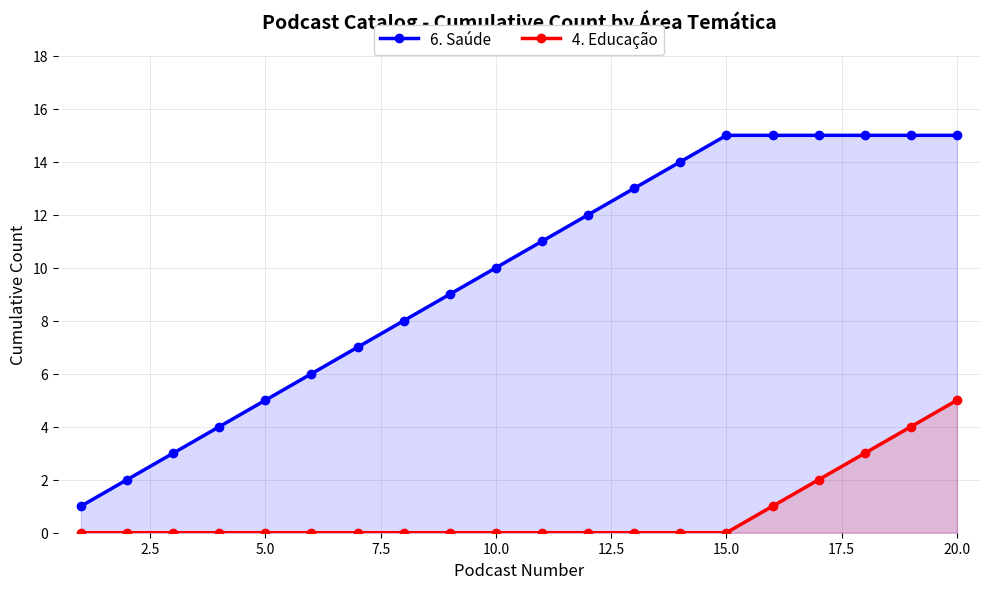

True or false: 6. Saúde has more than 0 points higher than both neighbors.

False